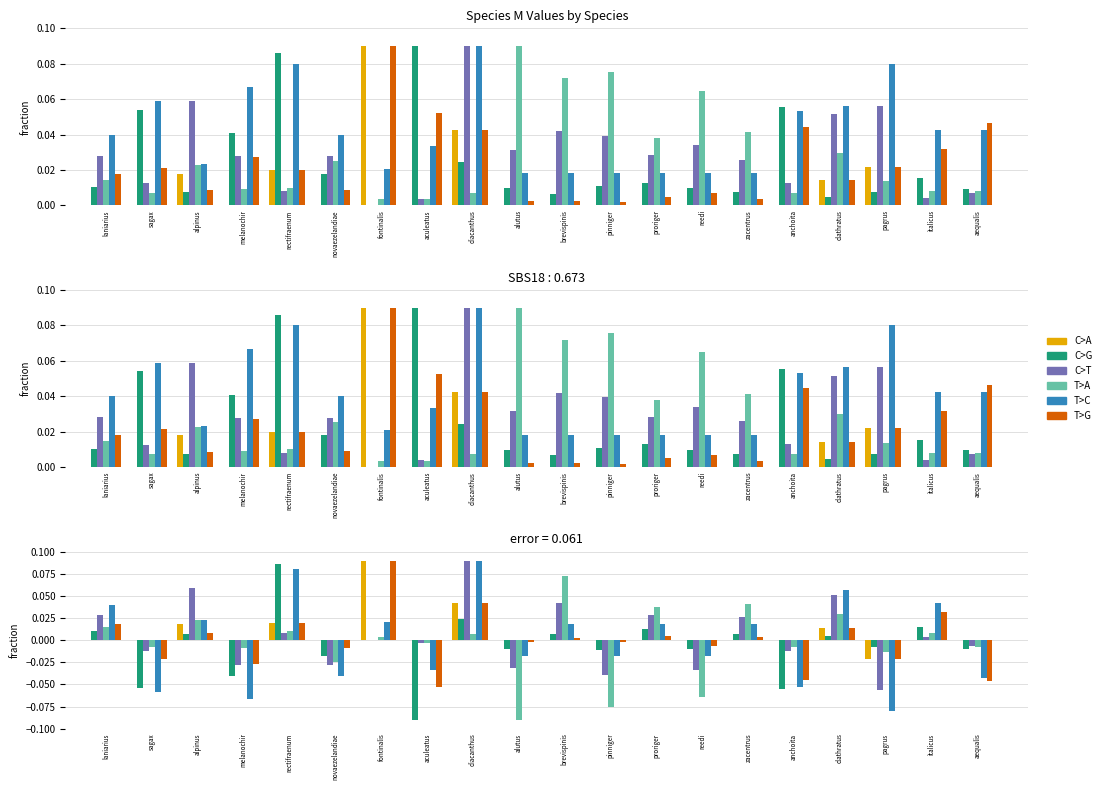

What is the difference between the maximum and minimum values in the C>A series?

0.1